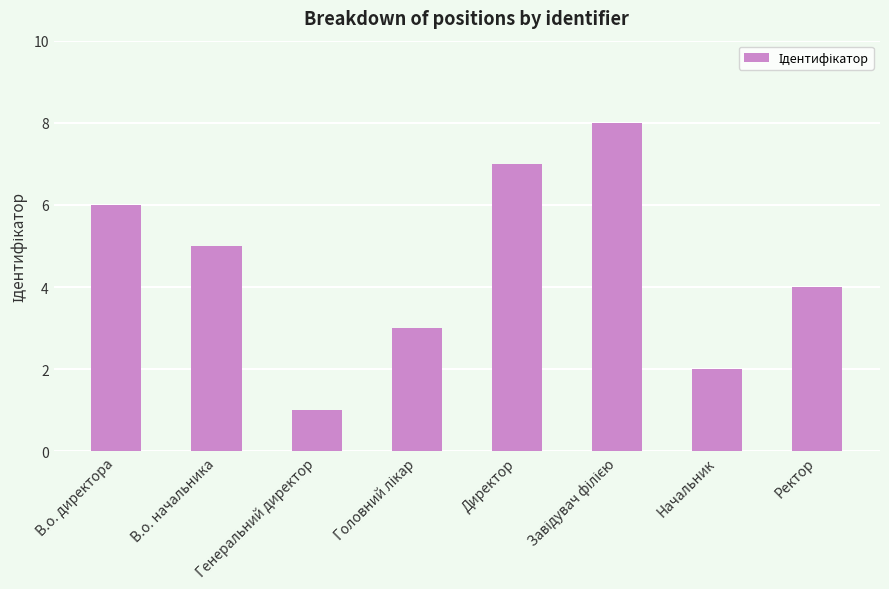

What is the difference between the maximum and minimum values?

7